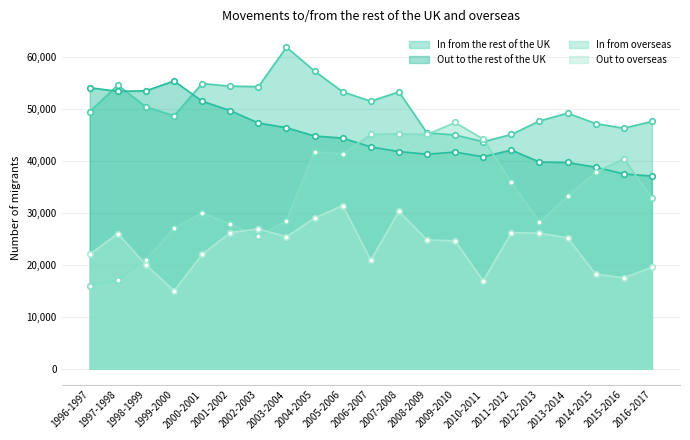

How many intersections are there between Out to overseas and In from overseas?

3